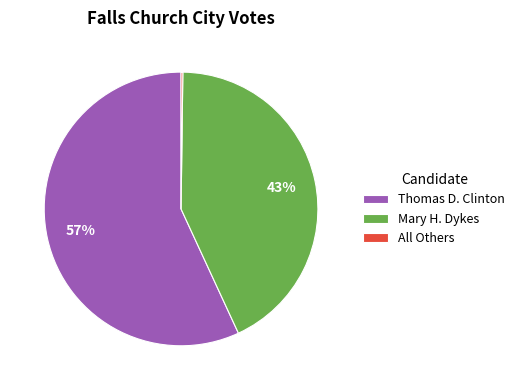

Which slice is the largest?

Thomas D. Clinton